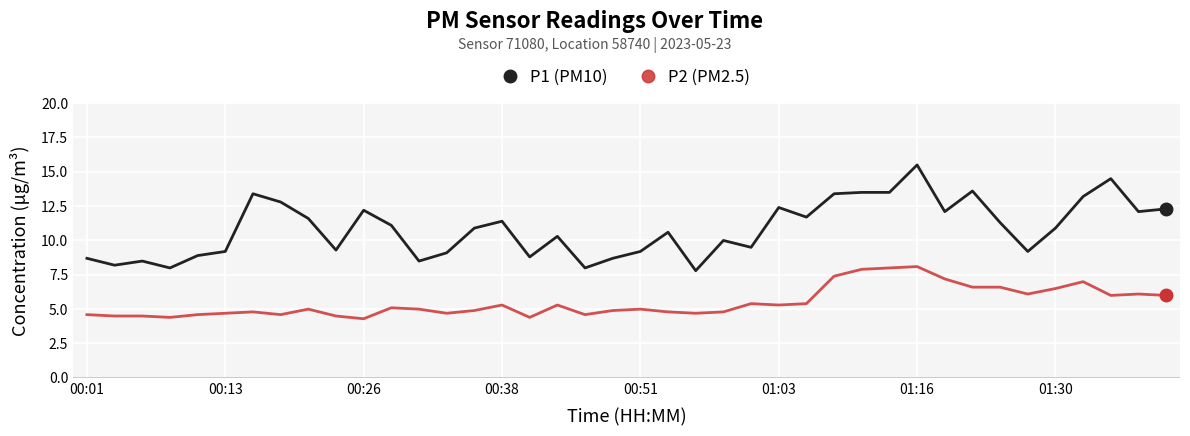

What is the smallest value displayed?

4.3